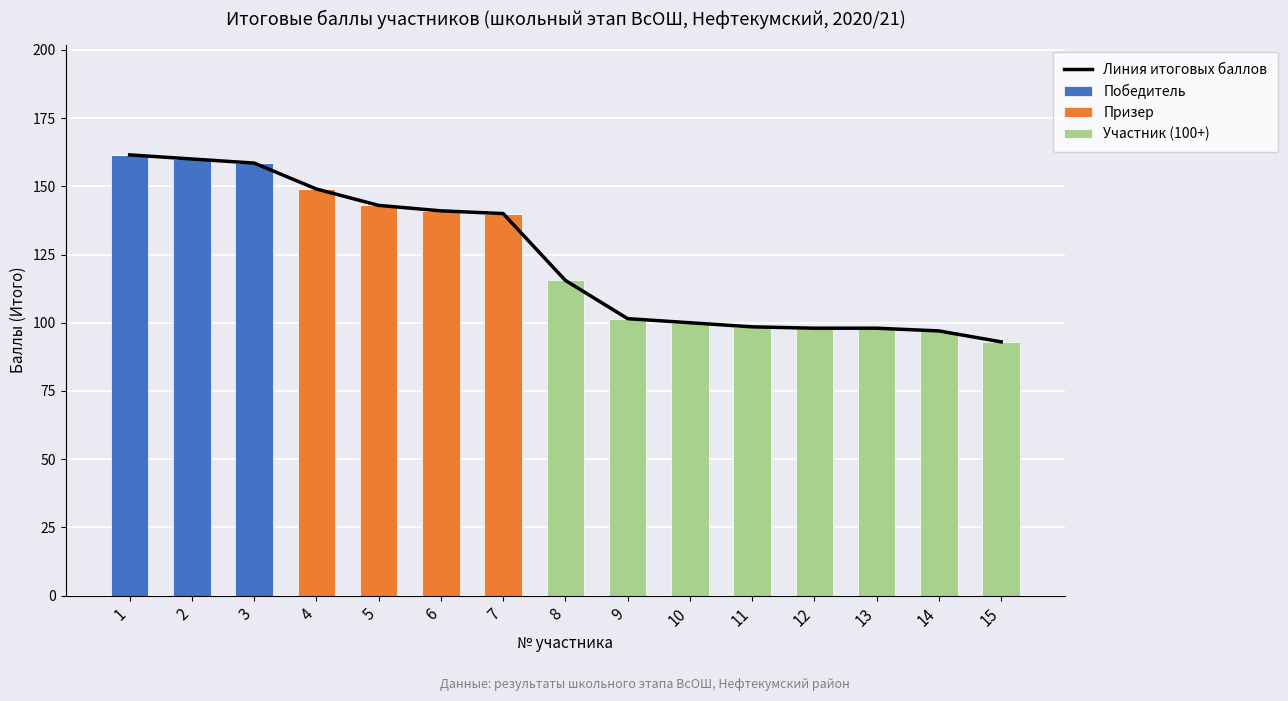

Which series has the largest range (max minus min)?

Победитель